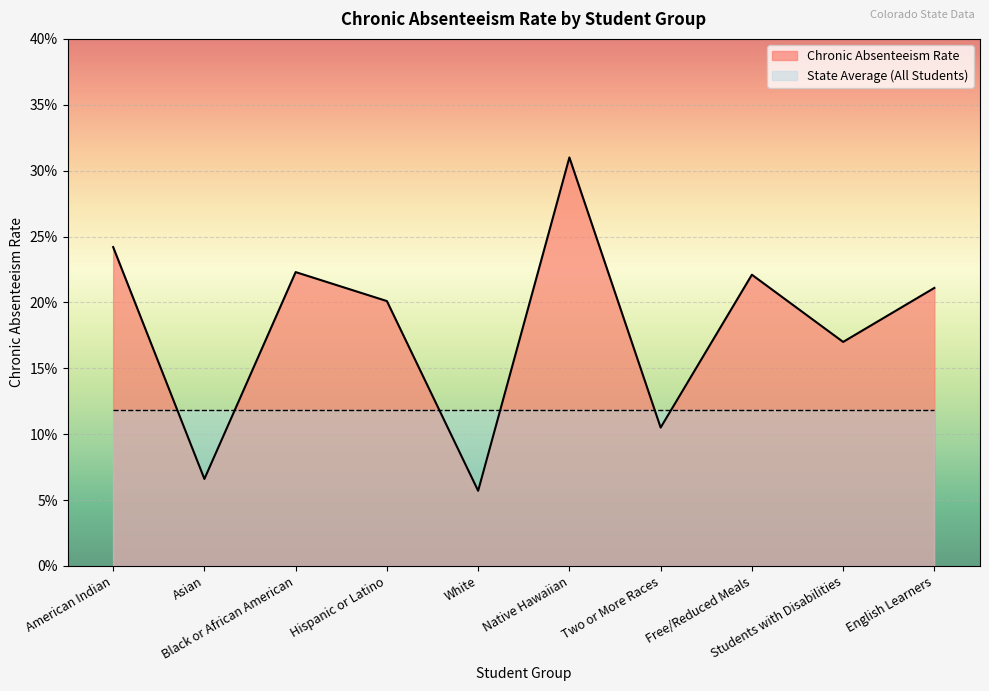

List the labels in order of value, smallest first.

White, Asian, Two or More Races, Students with Disabilities, Hispanic or Latino, English Learners, Free/Reduced Meals, Black or African American, American Indian, Native Hawaiian